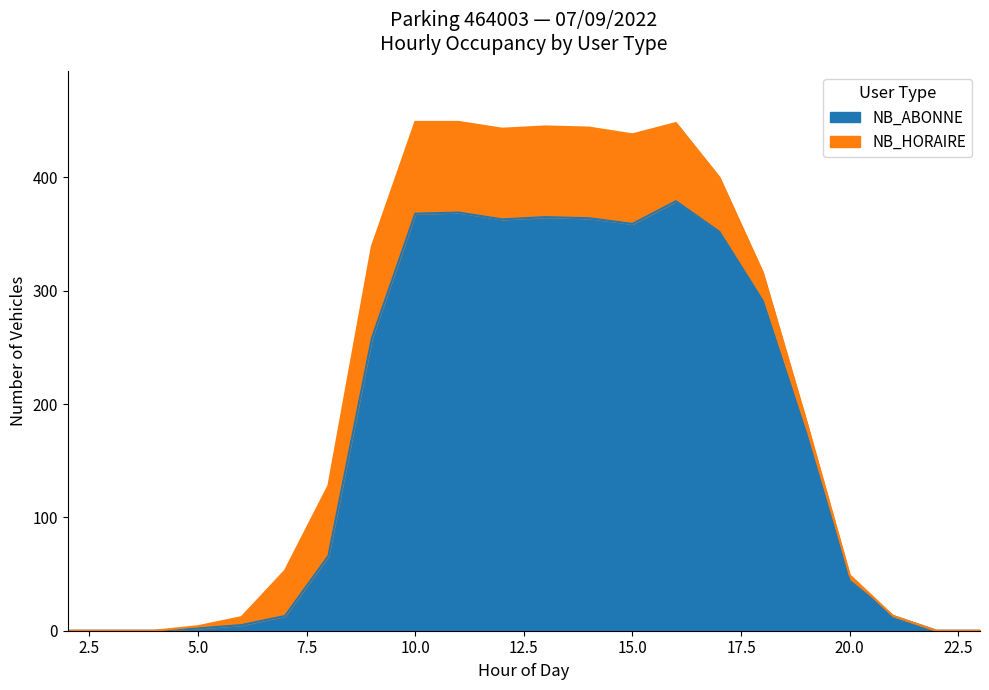

The value at 12 is 363. True or false?

True